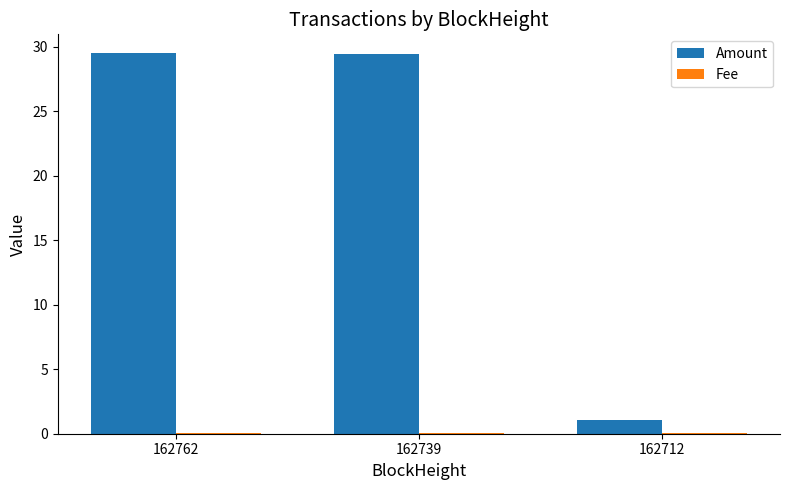

Which series has the largest total across all categories?

Amount